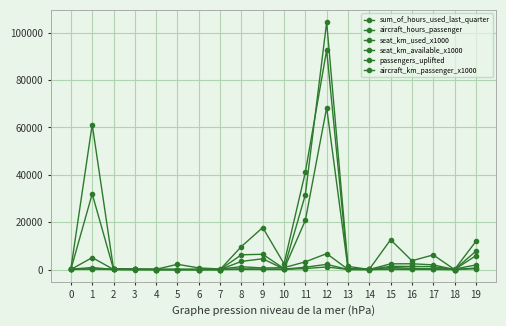

How many intersections are there between passengers_uplifted and seat_km_used_x1000?

2